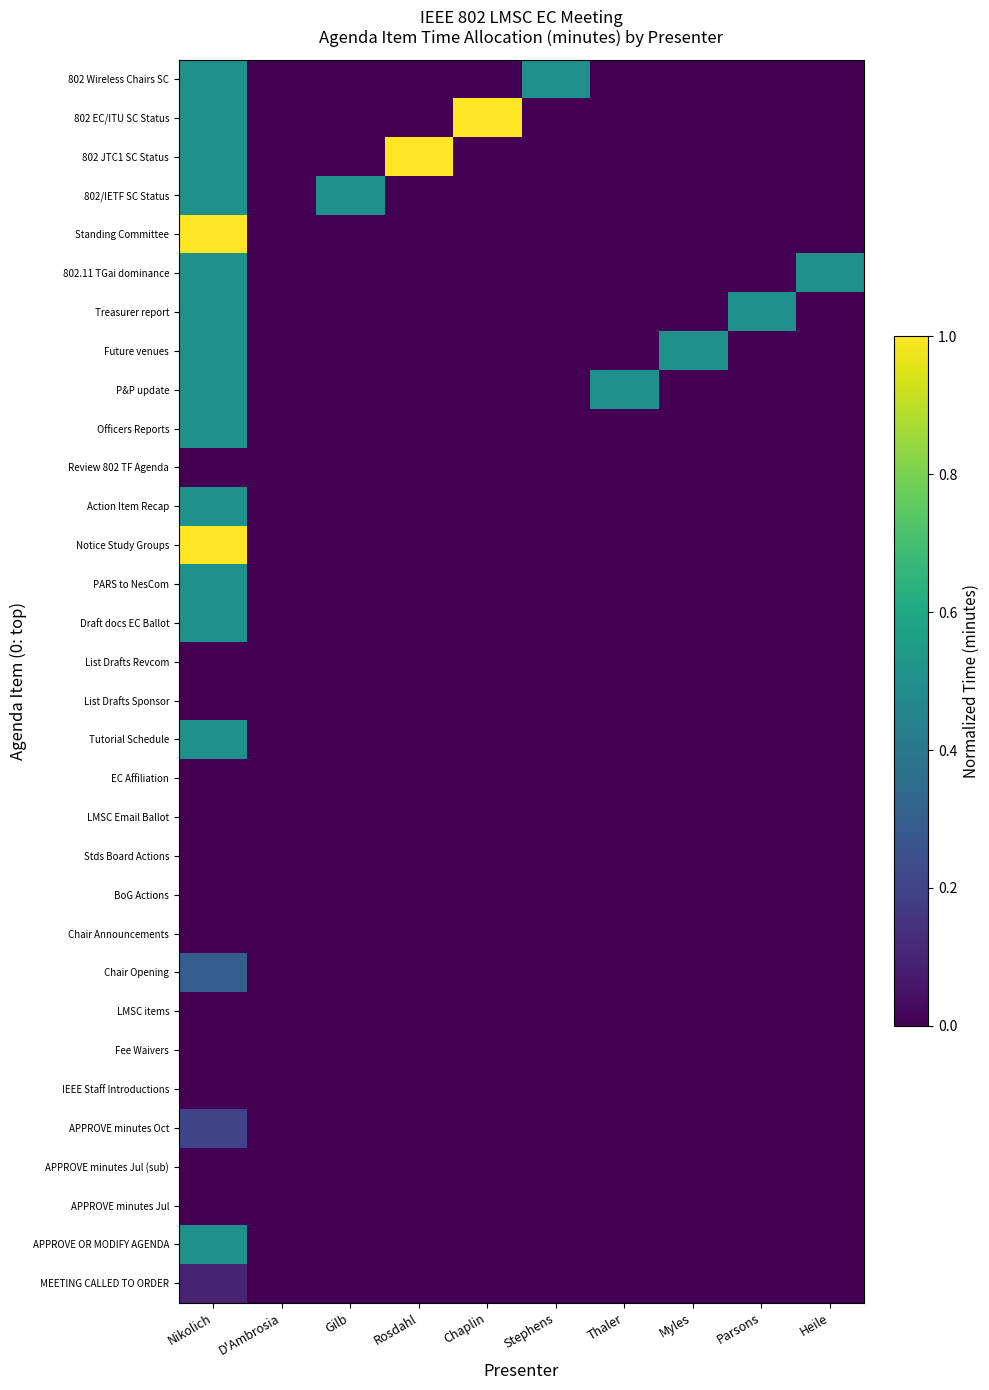

Reading right to left, list all the values displayed in this chart.

MEETING CALLED TO ORDER: Heile=0.0	Parsons=0.0	Myles=0.0	Thaler=0.0	Stephens=0.0	Chaplin=0.0	Rosdahl=0.0	Gilb=0.0	D'Ambrosia=0.0	Nikolich=0.1
APPROVE OR MODIFY AGENDA: Heile=0.0	Parsons=0.0	Myles=0.0	Thaler=0.0	Stephens=0.0	Chaplin=0.0	Rosdahl=0.0	Gilb=0.0	D'Ambrosia=0.0	Nikolich=0.5
APPROVE minutes Jul: Heile=0.0	Parsons=0.0	Myles=0.0	Thaler=0.0	Stephens=0.0	Chaplin=0.0	Rosdahl=0.0	Gilb=0.0	D'Ambrosia=0.0	Nikolich=0.0
APPROVE minutes Jul (sub): Heile=0.0	Parsons=0.0	Myles=0.0	Thaler=0.0	Stephens=0.0	Chaplin=0.0	Rosdahl=0.0	Gilb=0.0	D'Ambrosia=0.0	Nikolich=0.0
APPROVE minutes Oct: Heile=0.0	Parsons=0.0	Myles=0.0	Thaler=0.0	Stephens=0.0	Chaplin=0.0	Rosdahl=0.0	Gilb=0.0	D'Ambrosia=0.0	Nikolich=0.2
IEEE Staff Introductions: Heile=0.0	Parsons=0.0	Myles=0.0	Thaler=0.0	Stephens=0.0	Chaplin=0.0	Rosdahl=0.0	Gilb=0.0	D'Ambrosia=0.0	Nikolich=0.0
Fee Waivers: Heile=0.0	Parsons=0.0	Myles=0.0	Thaler=0.0	Stephens=0.0	Chaplin=0.0	Rosdahl=0.0	Gilb=0.0	D'Ambrosia=0.0	Nikolich=0.0
LMSC items: Heile=0.0	Parsons=0.0	Myles=0.0	Thaler=0.0	Stephens=0.0	Chaplin=0.0	Rosdahl=0.0	Gilb=0.0	D'Ambrosia=0.0	Nikolich=0.0
Chair Opening: Heile=0.0	Parsons=0.0	Myles=0.0	Thaler=0.0	Stephens=0.0	Chaplin=0.0	Rosdahl=0.0	Gilb=0.0	D'Ambrosia=0.0	Nikolich=0.3
Chair Announcements: Heile=0.0	Parsons=0.0	Myles=0.0	Thaler=0.0	Stephens=0.0	Chaplin=0.0	Rosdahl=0.0	Gilb=0.0	D'Ambrosia=0.0	Nikolich=0.0
BoG Actions: Heile=0.0	Parsons=0.0	Myles=0.0	Thaler=0.0	Stephens=0.0	Chaplin=0.0	Rosdahl=0.0	Gilb=0.0	D'Ambrosia=0.0	Nikolich=0.0
Stds Board Actions: Heile=0.0	Parsons=0.0	Myles=0.0	Thaler=0.0	Stephens=0.0	Chaplin=0.0	Rosdahl=0.0	Gilb=0.0	D'Ambrosia=0.0	Nikolich=0.0
LMSC Email Ballot: Heile=0.0	Parsons=0.0	Myles=0.0	Thaler=0.0	Stephens=0.0	Chaplin=0.0	Rosdahl=0.0	Gilb=0.0	D'Ambrosia=0.0	Nikolich=0.0
EC Affiliation: Heile=0.0	Parsons=0.0	Myles=0.0	Thaler=0.0	Stephens=0.0	Chaplin=0.0	Rosdahl=0.0	Gilb=0.0	D'Ambrosia=0.0	Nikolich=0.0
Tutorial Schedule: Heile=0.0	Parsons=0.0	Myles=0.0	Thaler=0.0	Stephens=0.0	Chaplin=0.0	Rosdahl=0.0	Gilb=0.0	D'Ambrosia=0.0	Nikolich=0.5
List Drafts Sponsor: Heile=0.0	Parsons=0.0	Myles=0.0	Thaler=0.0	Stephens=0.0	Chaplin=0.0	Rosdahl=0.0	Gilb=0.0	D'Ambrosia=0.0	Nikolich=0.0
List Drafts Revcom: Heile=0.0	Parsons=0.0	Myles=0.0	Thaler=0.0	Stephens=0.0	Chaplin=0.0	Rosdahl=0.0	Gilb=0.0	D'Ambrosia=0.0	Nikolich=0.0
Draft docs EC Ballot: Heile=0.0	Parsons=0.0	Myles=0.0	Thaler=0.0	Stephens=0.0	Chaplin=0.0	Rosdahl=0.0	Gilb=0.0	D'Ambrosia=0.0	Nikolich=0.5
PARS to NesCom: Heile=0.0	Parsons=0.0	Myles=0.0	Thaler=0.0	Stephens=0.0	Chaplin=0.0	Rosdahl=0.0	Gilb=0.0	D'Ambrosia=0.0	Nikolich=0.5
Notice Study Groups: Heile=0.0	Parsons=0.0	Myles=0.0	Thaler=0.0	Stephens=0.0	Chaplin=0.0	Rosdahl=0.0	Gilb=0.0	D'Ambrosia=0.0	Nikolich=1.0
Action Item Recap: Heile=0.0	Parsons=0.0	Myles=0.0	Thaler=0.0	Stephens=0.0	Chaplin=0.0	Rosdahl=0.0	Gilb=0.0	D'Ambrosia=0.0	Nikolich=0.5
Review 802 TF Agenda: Heile=0.0	Parsons=0.0	Myles=0.0	Thaler=0.0	Stephens=0.0	Chaplin=0.0	Rosdahl=0.0	Gilb=0.0	D'Ambrosia=0.0	Nikolich=0.0
Officers Reports: Heile=0.0	Parsons=0.0	Myles=0.0	Thaler=0.0	Stephens=0.0	Chaplin=0.0	Rosdahl=0.0	Gilb=0.0	D'Ambrosia=0.0	Nikolich=0.5
P&P update: Heile=0.0	Parsons=0.0	Myles=0.0	Thaler=0.5	Stephens=0.0	Chaplin=0.0	Rosdahl=0.0	Gilb=0.0	D'Ambrosia=0.0	Nikolich=0.5
Future venues: Heile=0.0	Parsons=0.0	Myles=0.5	Thaler=0.0	Stephens=0.0	Chaplin=0.0	Rosdahl=0.0	Gilb=0.0	D'Ambrosia=0.0	Nikolich=0.5
Treasurer report: Heile=0.0	Parsons=0.5	Myles=0.0	Thaler=0.0	Stephens=0.0	Chaplin=0.0	Rosdahl=0.0	Gilb=0.0	D'Ambrosia=0.0	Nikolich=0.5
802.11 TGai dominance: Heile=0.5	Parsons=0.0	Myles=0.0	Thaler=0.0	Stephens=0.0	Chaplin=0.0	Rosdahl=0.0	Gilb=0.0	D'Ambrosia=0.0	Nikolich=0.5
Standing Committee: Heile=0.0	Parsons=0.0	Myles=0.0	Thaler=0.0	Stephens=0.0	Chaplin=0.0	Rosdahl=0.0	Gilb=0.0	D'Ambrosia=0.0	Nikolich=1.0
802/IETF SC Status: Heile=0.0	Parsons=0.0	Myles=0.0	Thaler=0.0	Stephens=0.0	Chaplin=0.0	Rosdahl=0.0	Gilb=0.5	D'Ambrosia=0.0	Nikolich=0.5
802 JTC1 SC Status: Heile=0.0	Parsons=0.0	Myles=0.0	Thaler=0.0	Stephens=0.0	Chaplin=0.0	Rosdahl=1.0	Gilb=0.0	D'Ambrosia=0.0	Nikolich=0.5
802 EC/ITU SC Status: Heile=0.0	Parsons=0.0	Myles=0.0	Thaler=0.0	Stephens=0.0	Chaplin=1.0	Rosdahl=0.0	Gilb=0.0	D'Ambrosia=0.0	Nikolich=0.5
802 Wireless Chairs SC: Heile=0.0	Parsons=0.0	Myles=0.0	Thaler=0.0	Stephens=0.5	Chaplin=0.0	Rosdahl=0.0	Gilb=0.0	D'Ambrosia=0.0	Nikolich=0.5